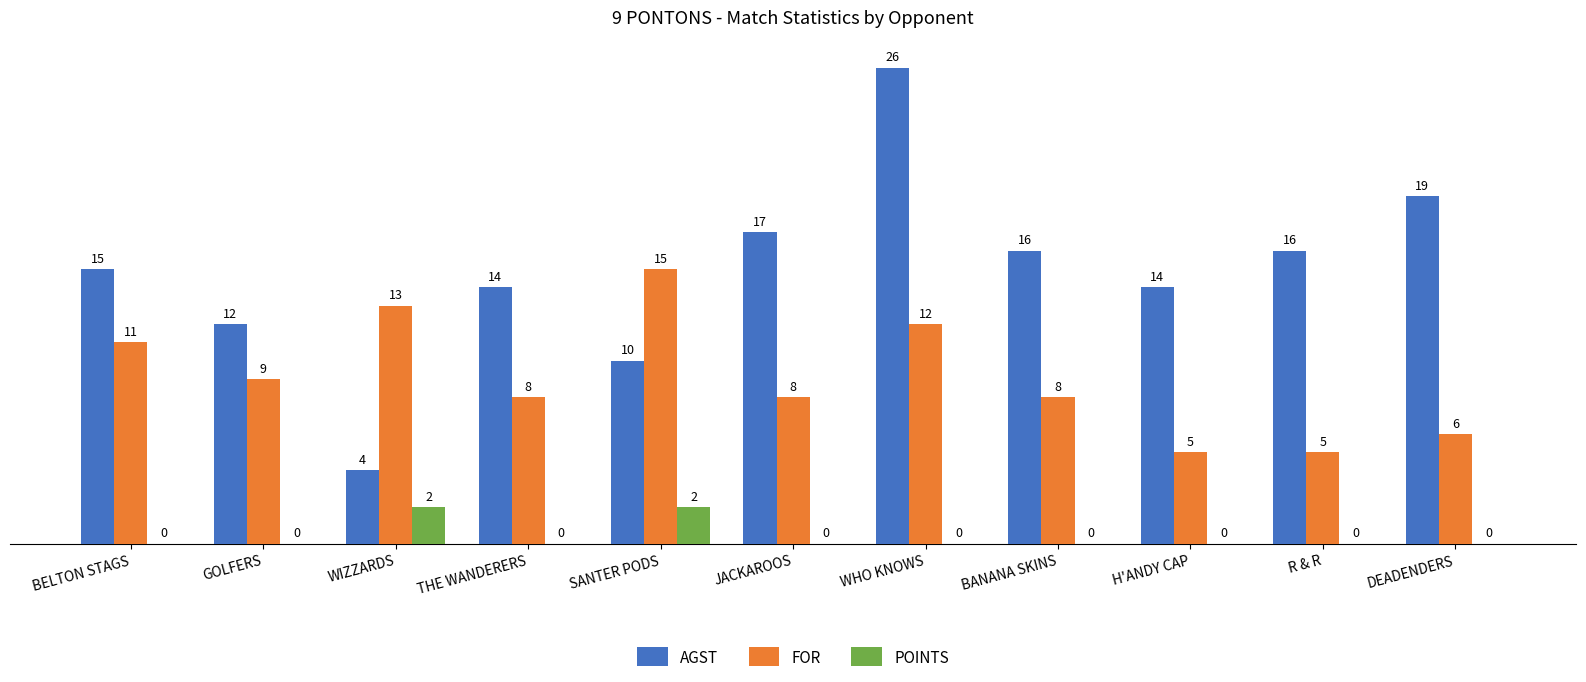

Is the value of POINTS at GOLFERS greater than the value of AGST at THE WANDERERS?

No